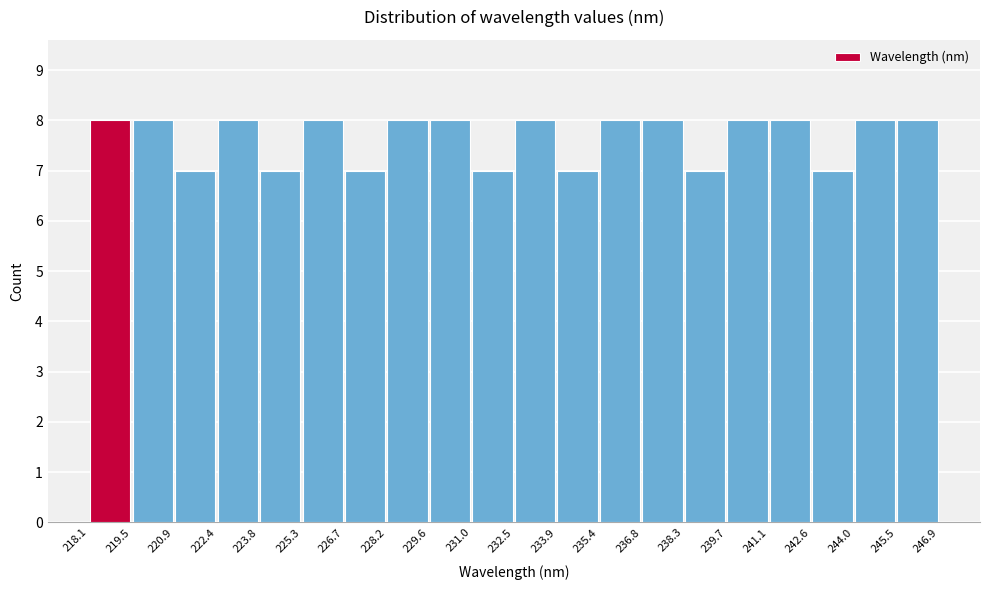

Reading left to right, transcribe this chart: for each bar, give the range it covers on the x-axis and its height. The values are not printed on the chart, so give them approximately, as read against the axis.

218.1 to 219.5: 8
219.5 to 220.9: 8
220.9 to 222.4: 7
222.4 to 223.8: 8
223.8 to 225.3: 7
225.3 to 226.7: 8
226.7 to 228.2: 7
228.2 to 229.6: 8
229.6 to 231.0: 8
231.0 to 232.5: 7
232.5 to 233.9: 8
233.9 to 235.4: 7
235.4 to 236.8: 8
236.8 to 238.3: 8
238.3 to 239.7: 7
239.7 to 241.1: 8
241.1 to 242.6: 8
242.6 to 244.0: 7
244.0 to 245.5: 8
245.5 to 246.9: 8